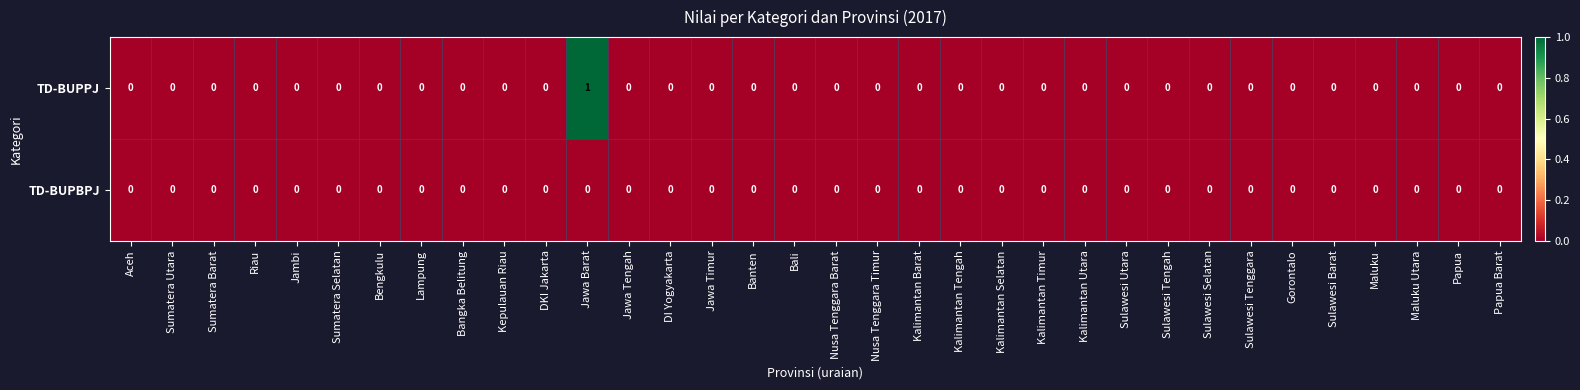

Which series has the largest total across all categories?

TD-BUPPJ